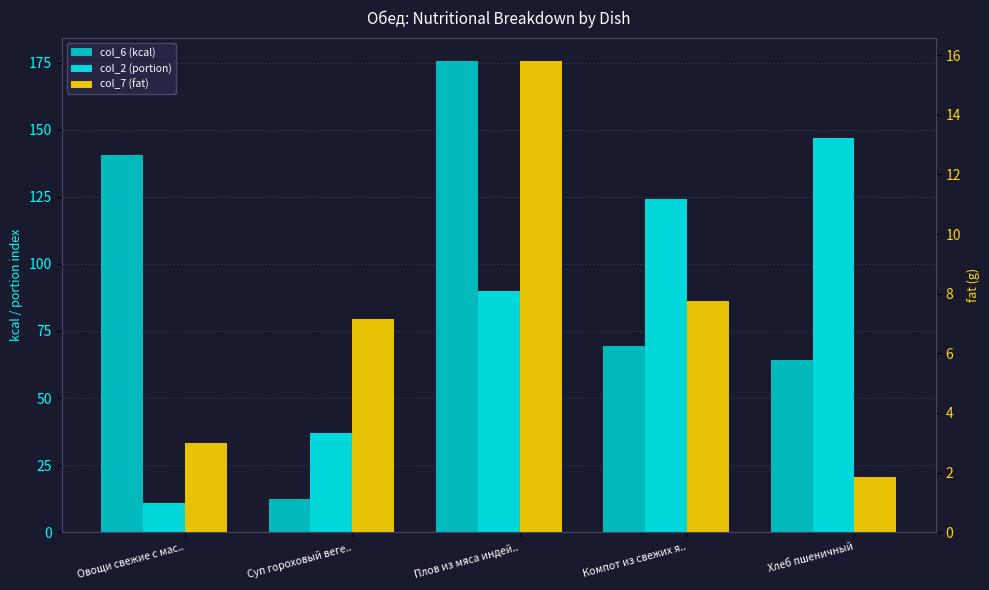

Reading left to right, what are all the values shown in this chart?

col_6 (kcal): Овощи свежие с мас..=140.7	Суп гороховый веге..=12.3	Плов из мяса индей..=175.5	Компот из свежих я..=69.4	Хлеб пшеничный=64.3
col_2 (portion): Овощи свежие с мас..=11.0	Суп гороховый веге..=37.0	Плов из мяса индей..=90.0	Компот из свежих я..=124.0	Хлеб пшеничный=147.0
col_7 (fat): Овощи свежие с мас..=3.0	Суп гороховый веге..=7.2	Плов из мяса индей..=15.8	Компот из свежих я..=7.8	Хлеб пшеничный=1.8